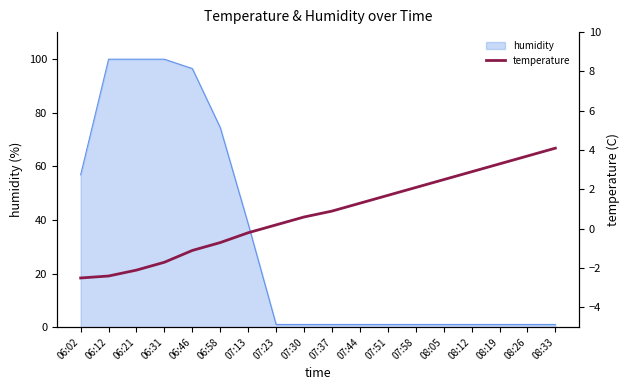

What is the sum of the values at 08:05 and 06:31?

0.8